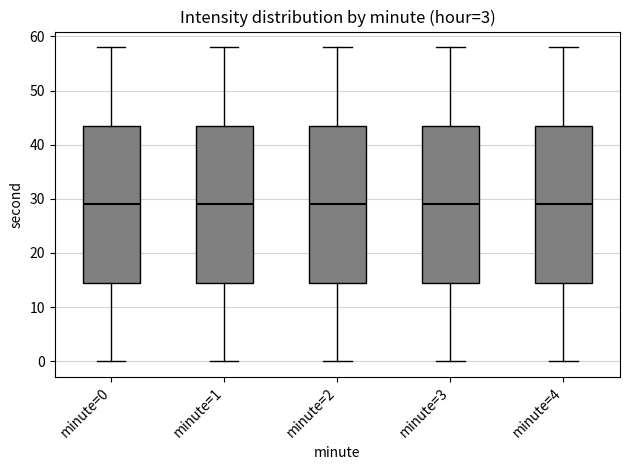

Where is the lower edge of the box for minute=2 on the y-axis? The values are not printed on the chart, so give them approximately, as read against the axis.

15